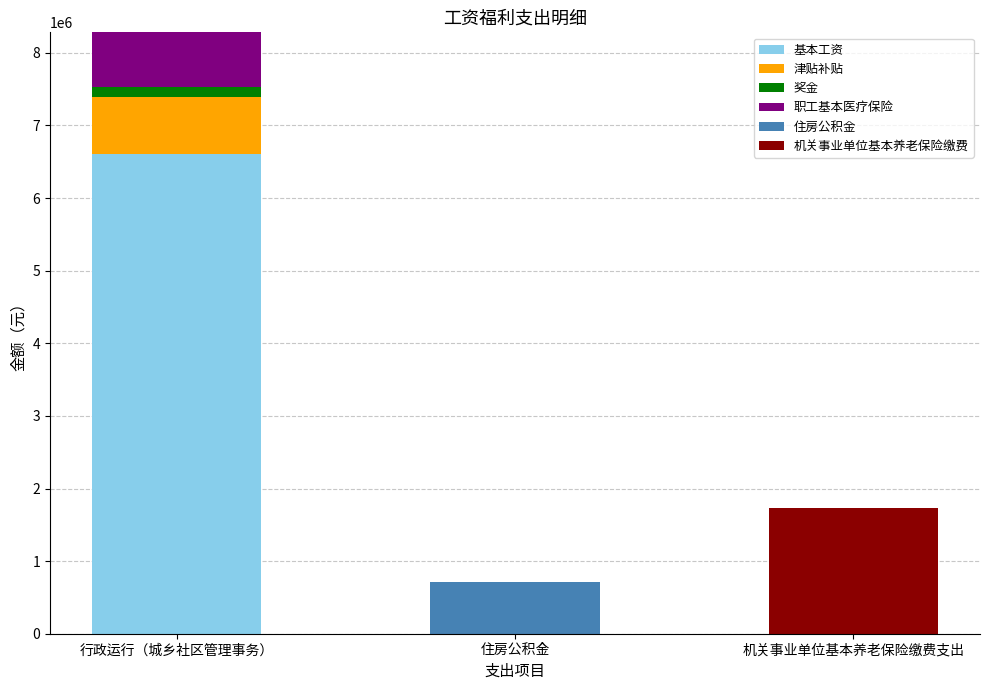

At which category is the sum across all series the highest?

行政运行（城乡社区管理事务）